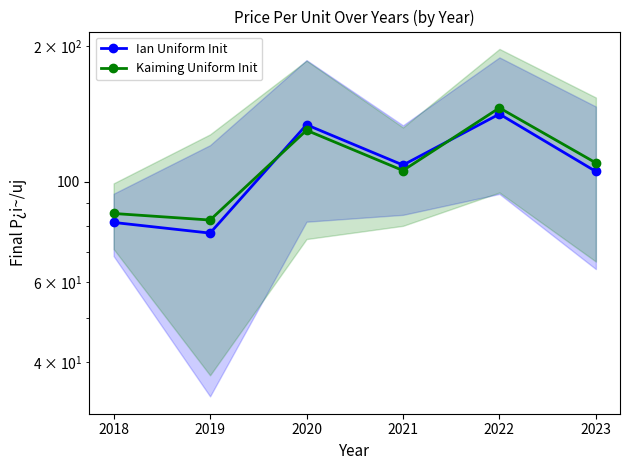

What is the minimum value for Kaiming Uniform Init?

82.4